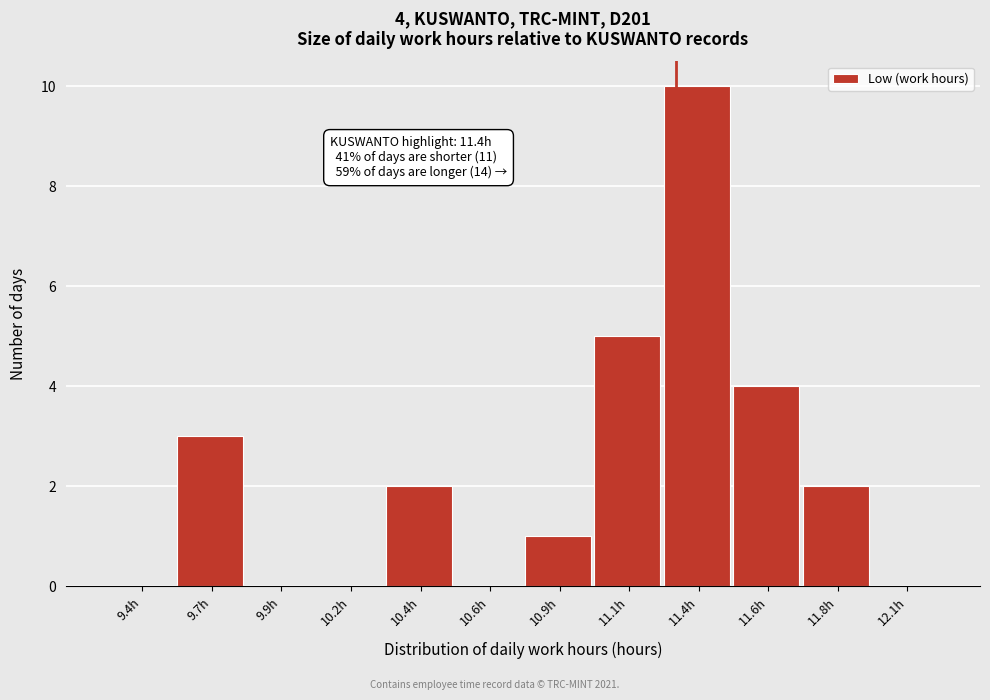

Reading left to right, list all the values displayed in this chart.

9.4h=0	9.7h=3	9.9h=0	10.2h=0	10.4h=2	10.6h=0	10.9h=1	11.1h=5	11.4h=10	11.6h=4	11.8h=2	12.1h=0